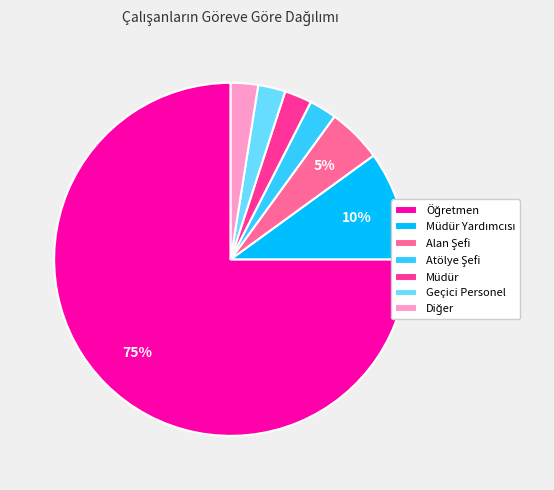

Is there any slice that represents more than half of the pie?

Yes